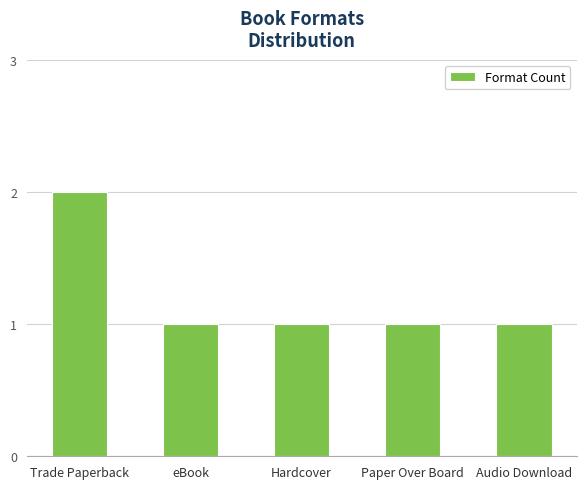

Which category has the highest value across all series?

Trade Paperback